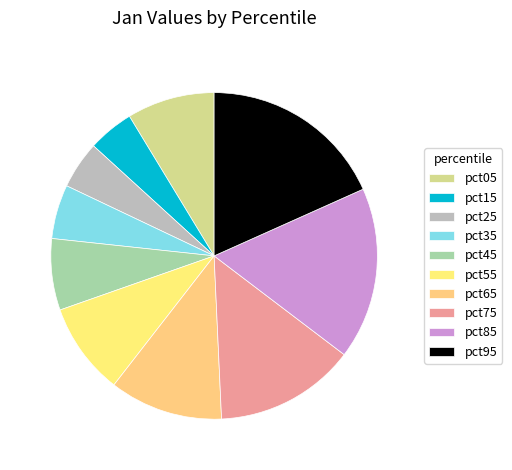

How many segments does this pie chart have?

10